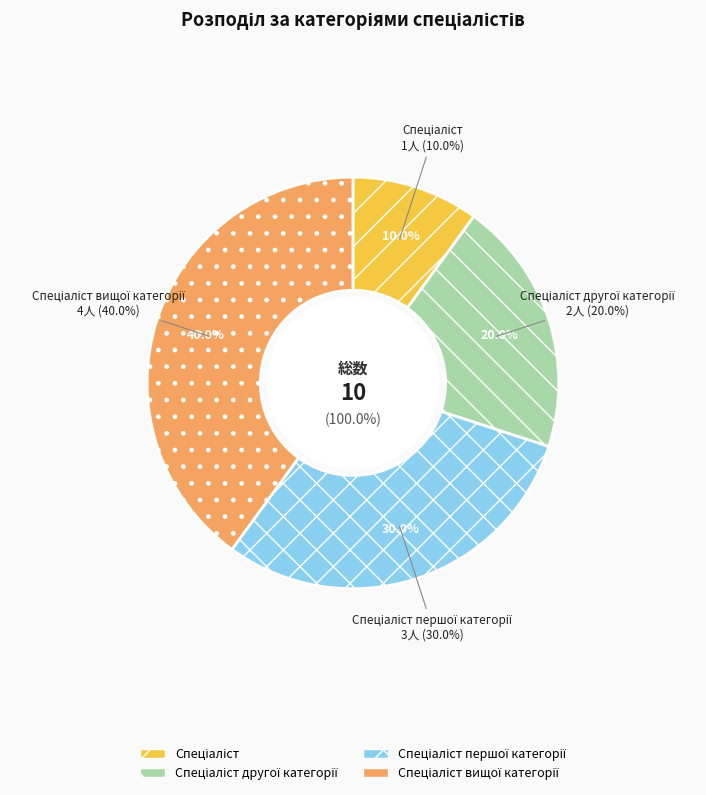

To the nearest percent, what percentage of the pie is Спеціаліст другої категорії?

20%